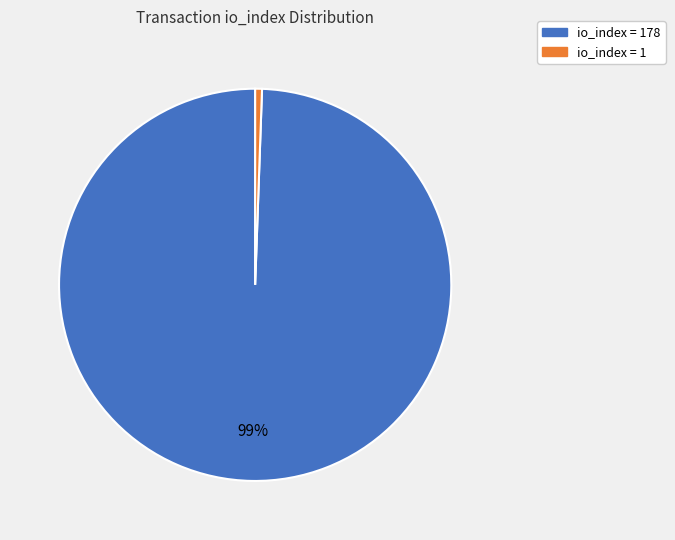

How many segments does this pie chart have?

2